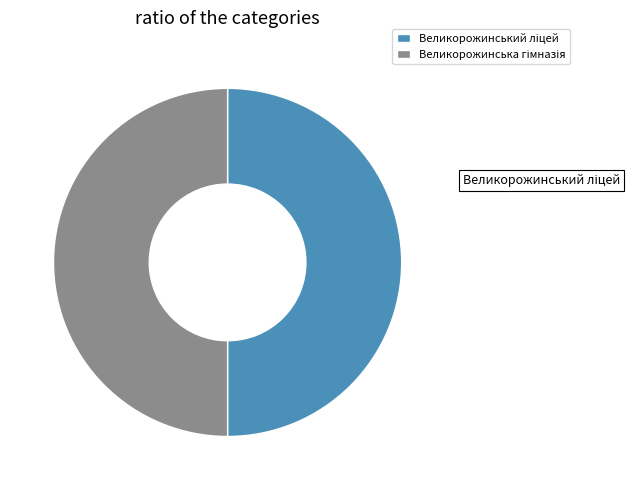

Combined, what portion of the pie is Великорожинська гімназія and Великорожинський ліцей?

100.0%